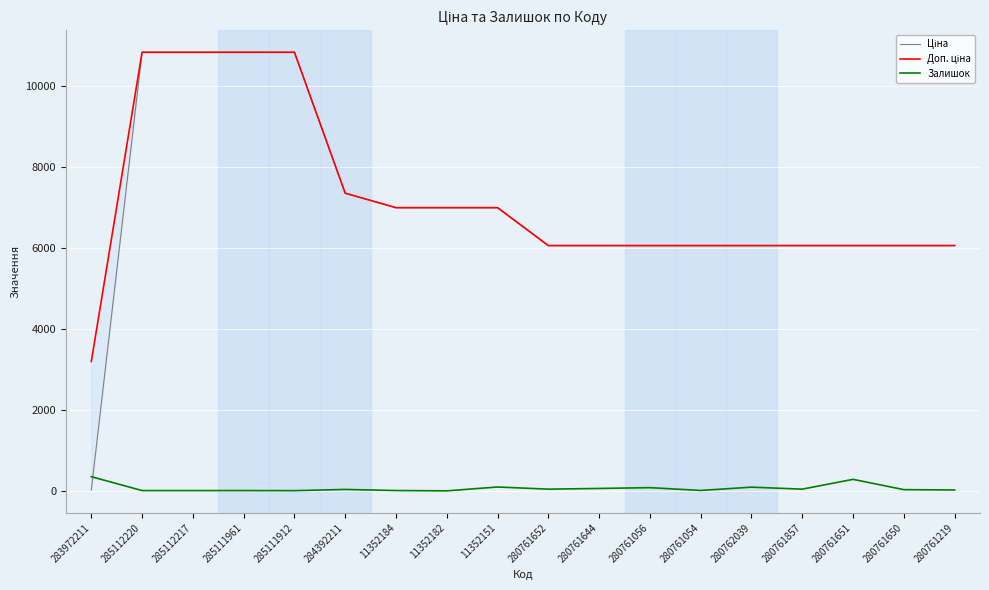

How many values in the Доп. ціна series exceed 6067?

17